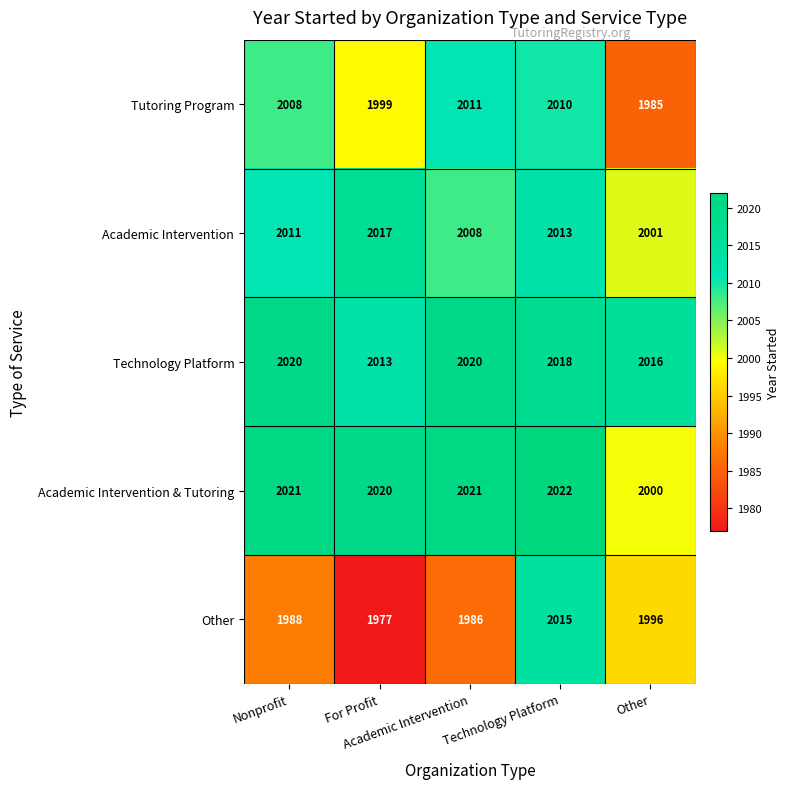

What is the maximum value shown in the chart?

2022